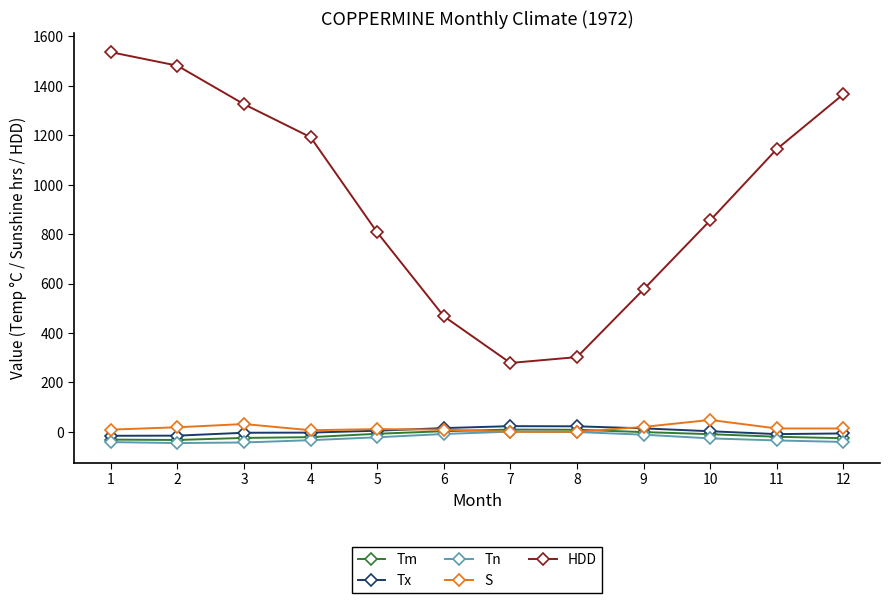

True or false: Tx has a value of -9.4 at 11.

True